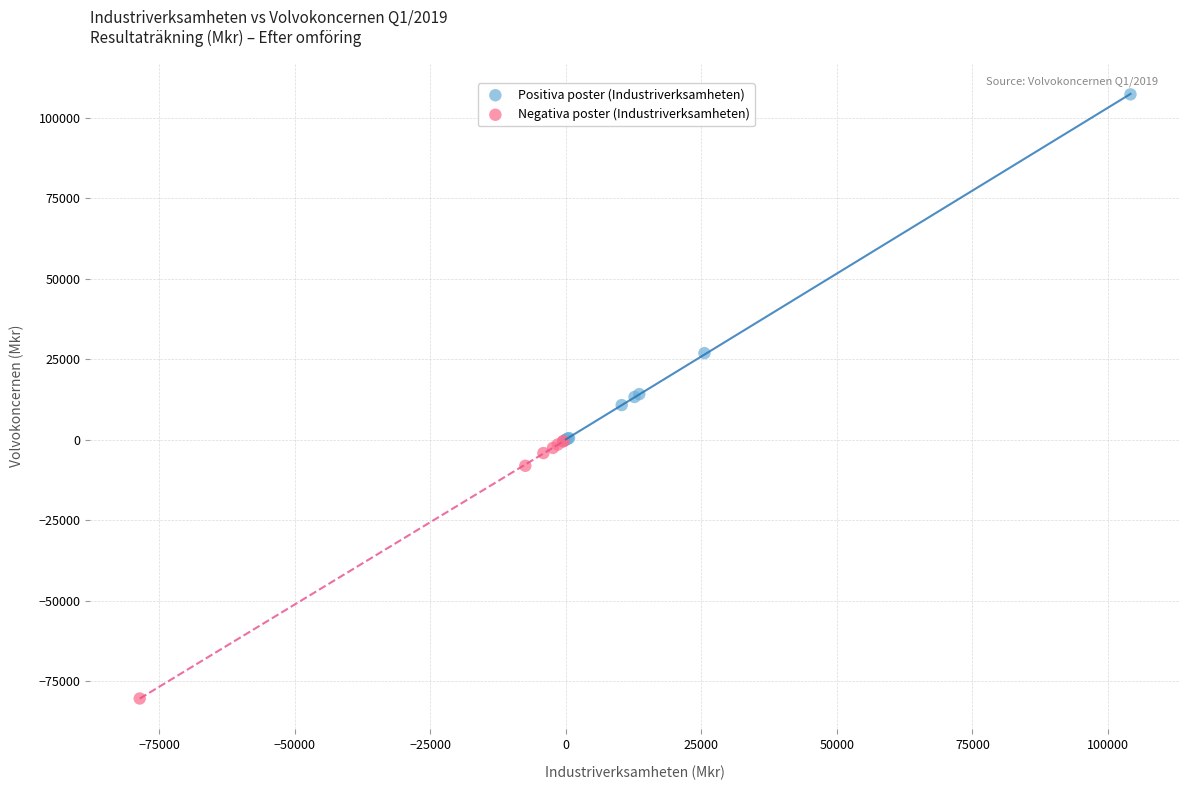

Which series contains the lowest Y value?

Negativa poster (Industriverksamheten)